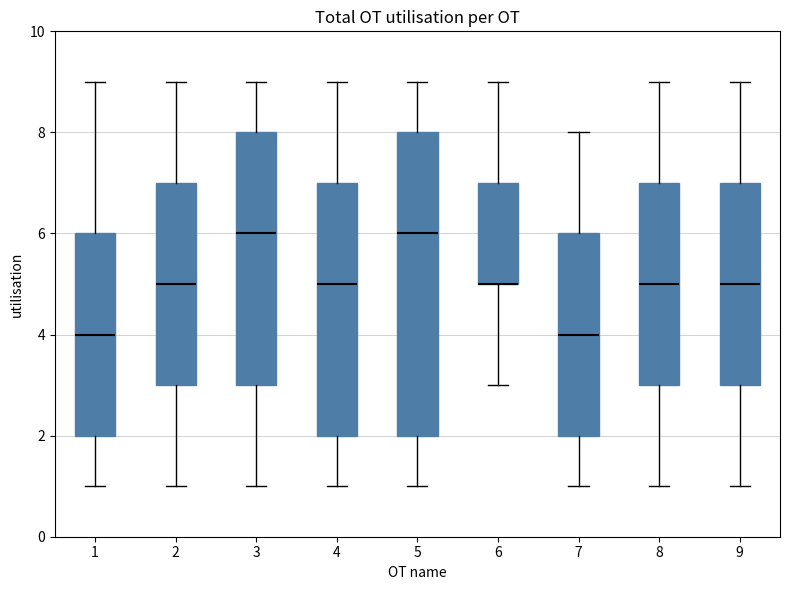

Which box is the tallest, from its lower edge to its upper edge?

5